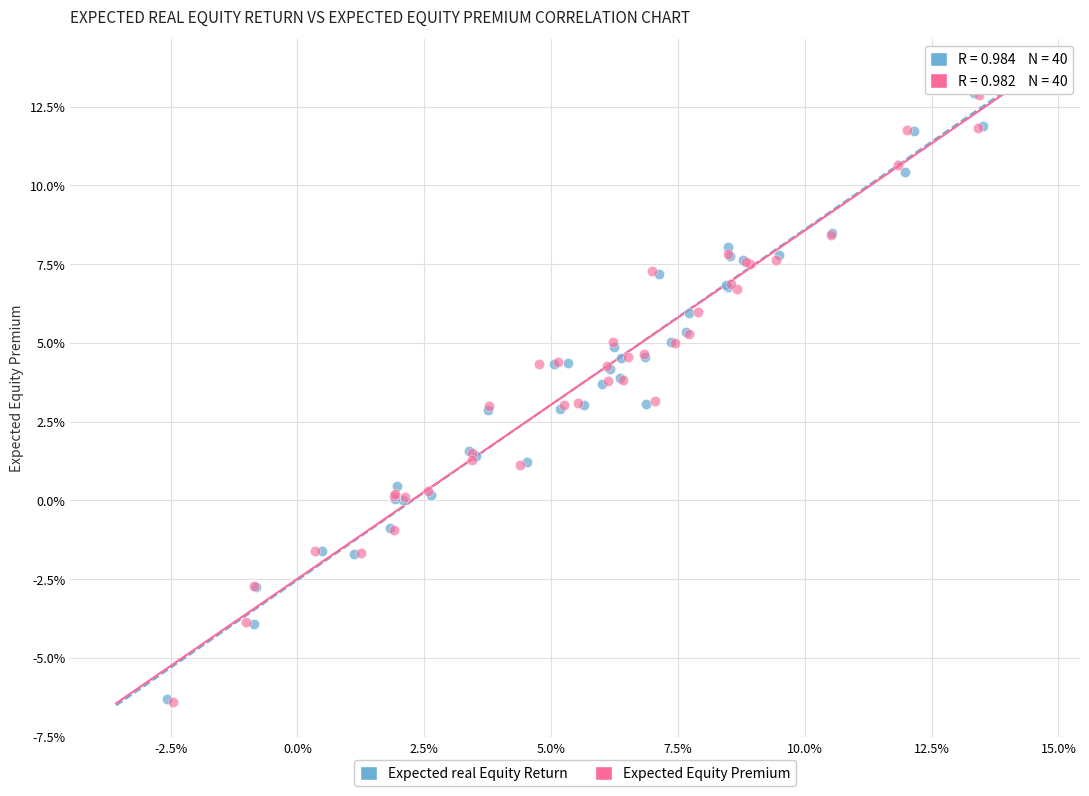

Which series has the widest spread of Y values?

Expected Equity Premium